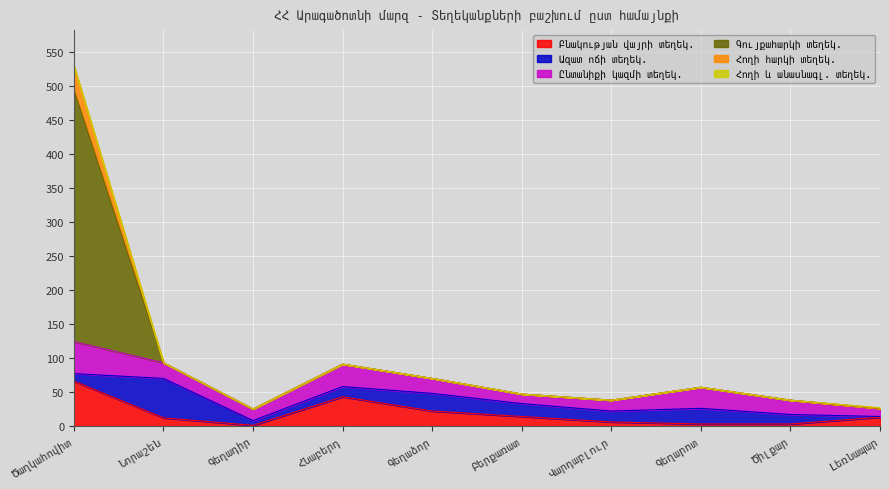

What position from the right is Ծիլքար?

2